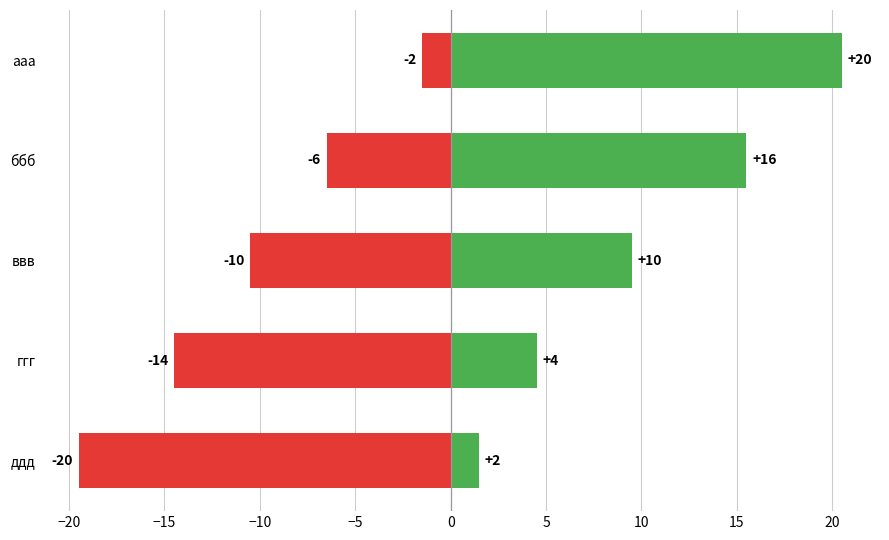

Count the number of data series in this chart.

1